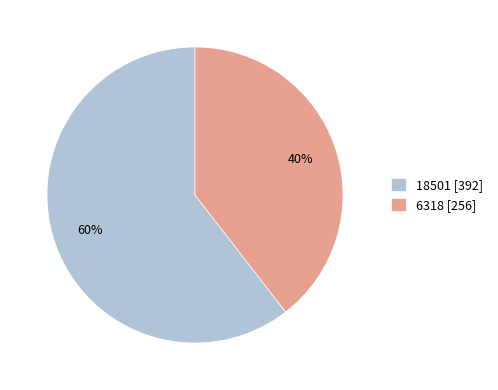

Combined, do 18501 [392] and 6318 [256] account for over 50%?

Yes